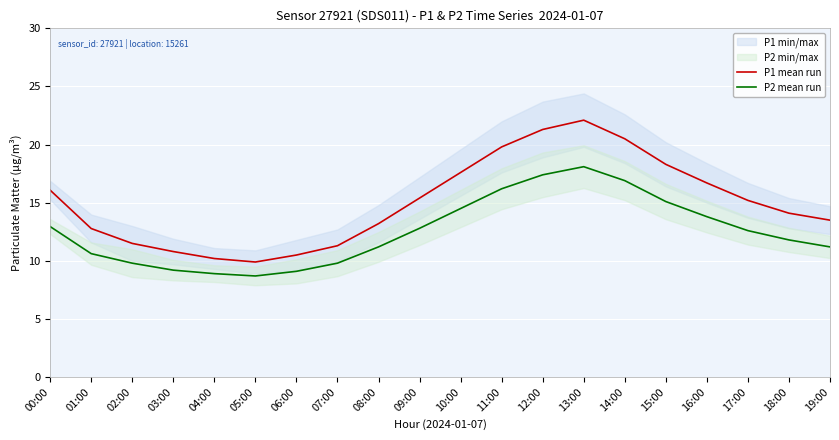

Is the value of P2 mean run at 00:00 greater than the value of P1 mean run at 11:00?

No